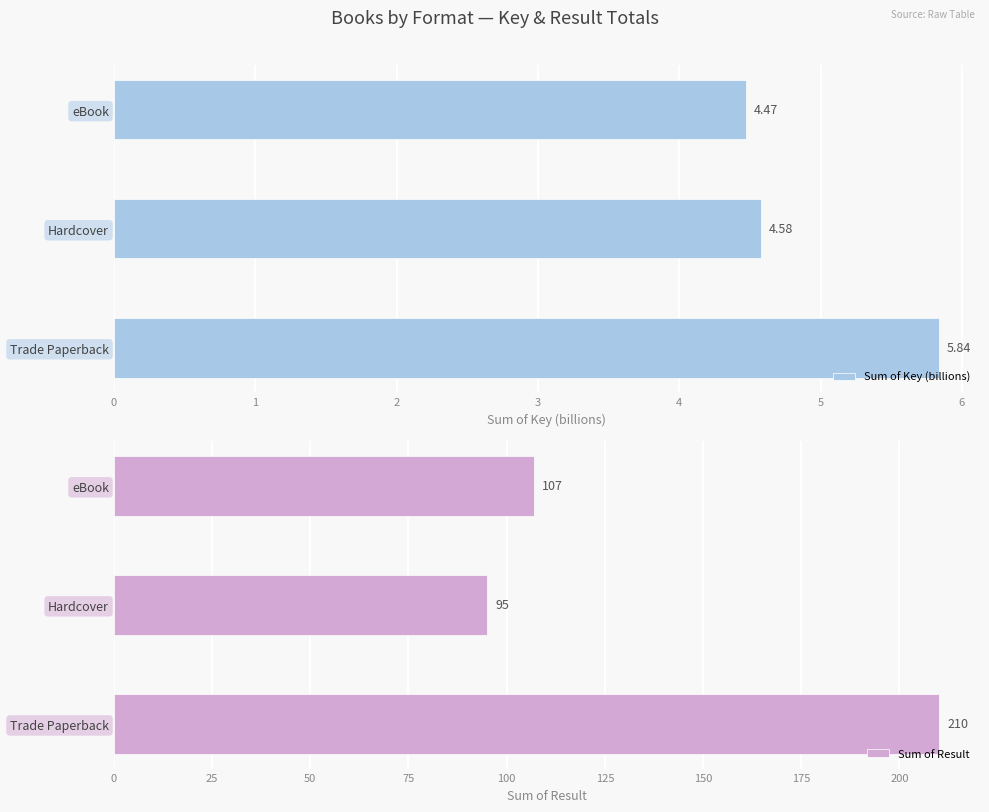

What are all the series names shown in the legend?

Sum of Key (billions), Sum of Result